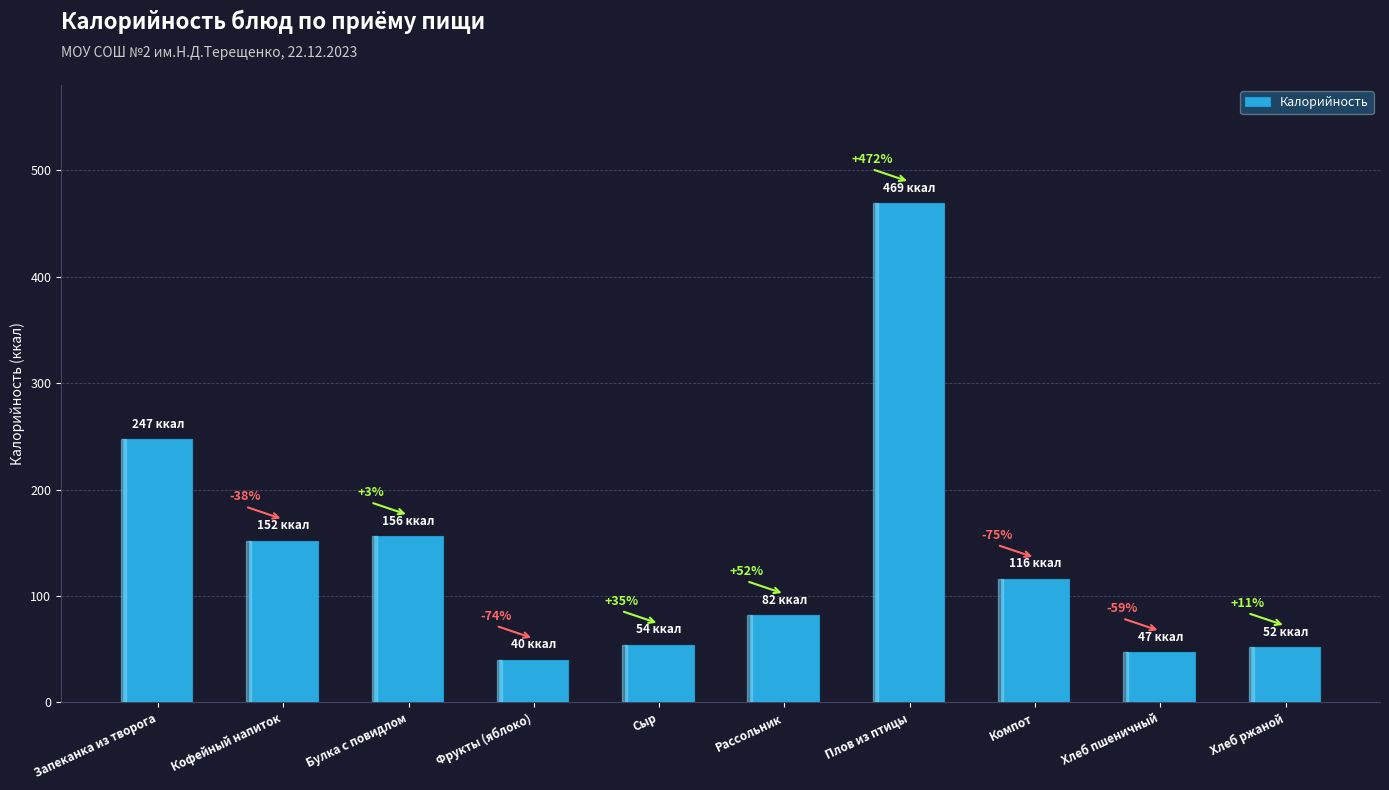

The chart shows a value of 54 at Сыр. True or false?

True